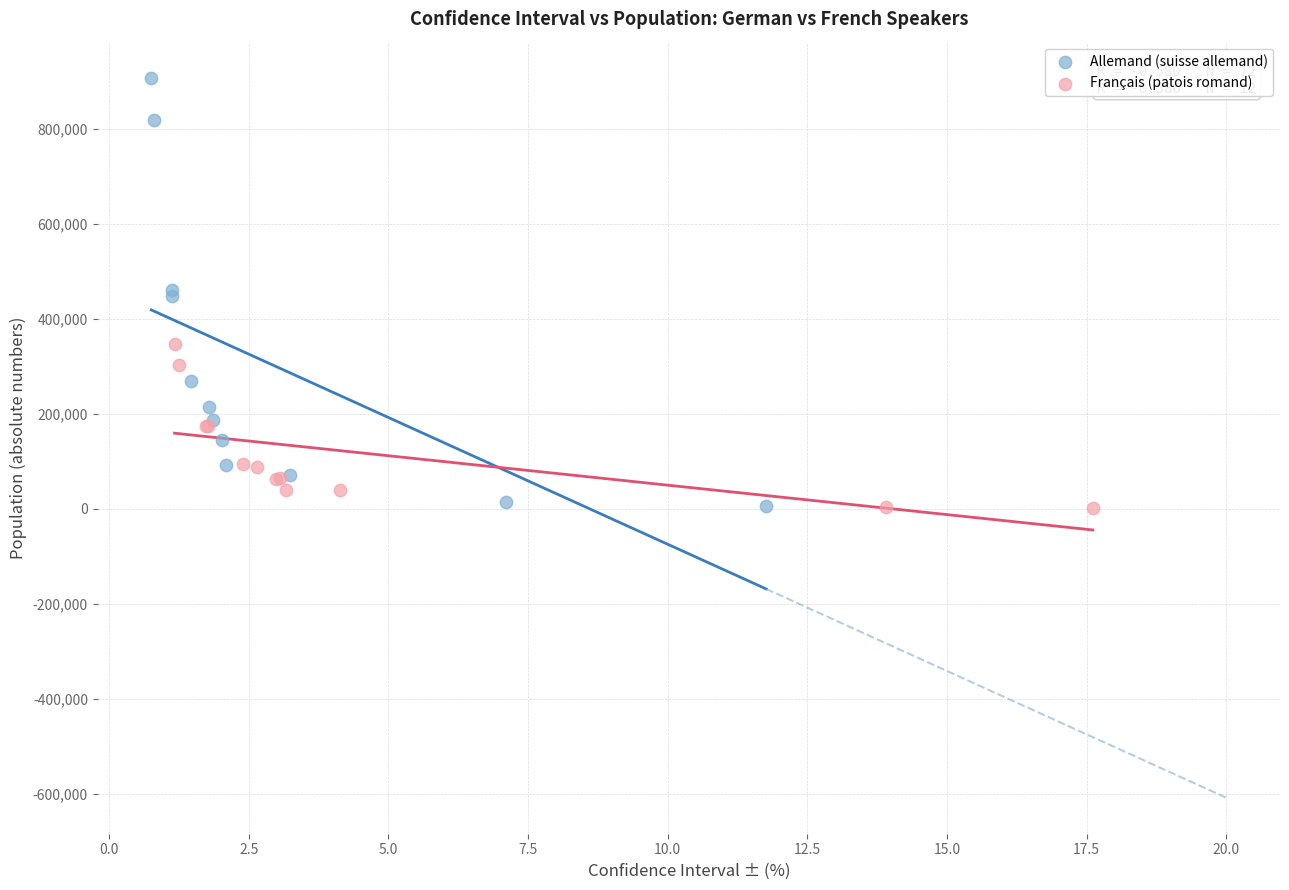

Which series has the largest Y range (max minus min)?

Allemand (suisse allemand)